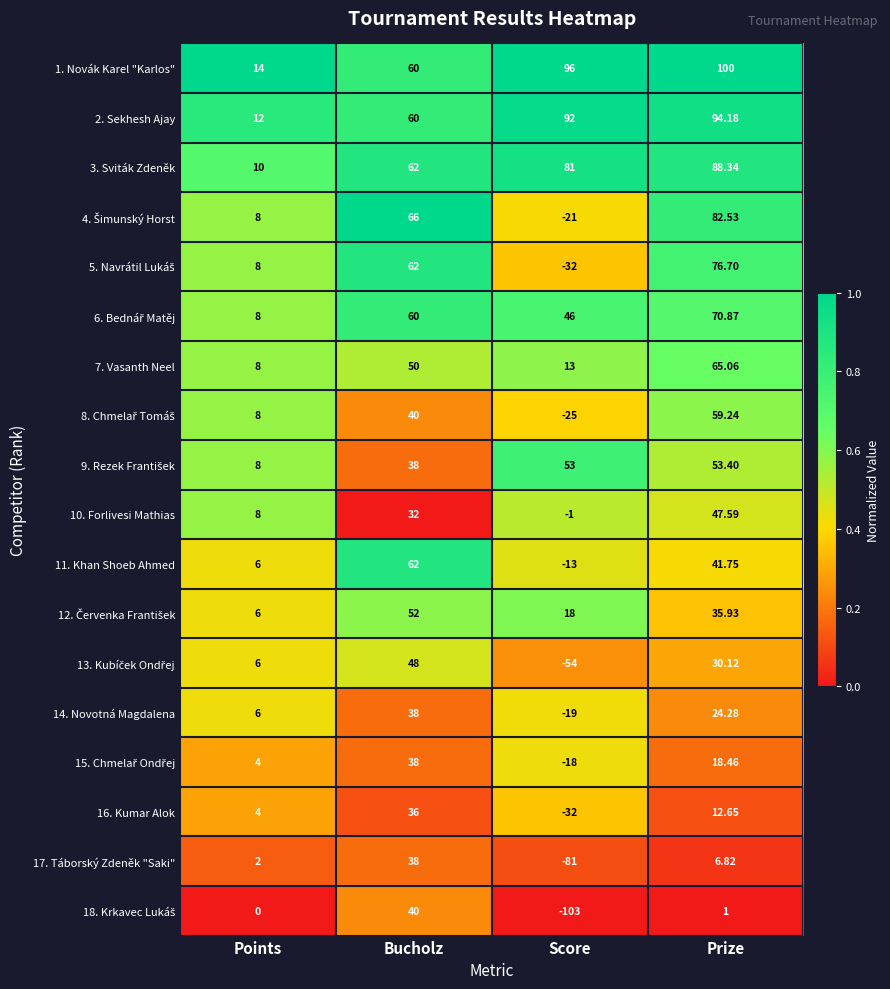

At which category is the sum across all series the highest?

Prize